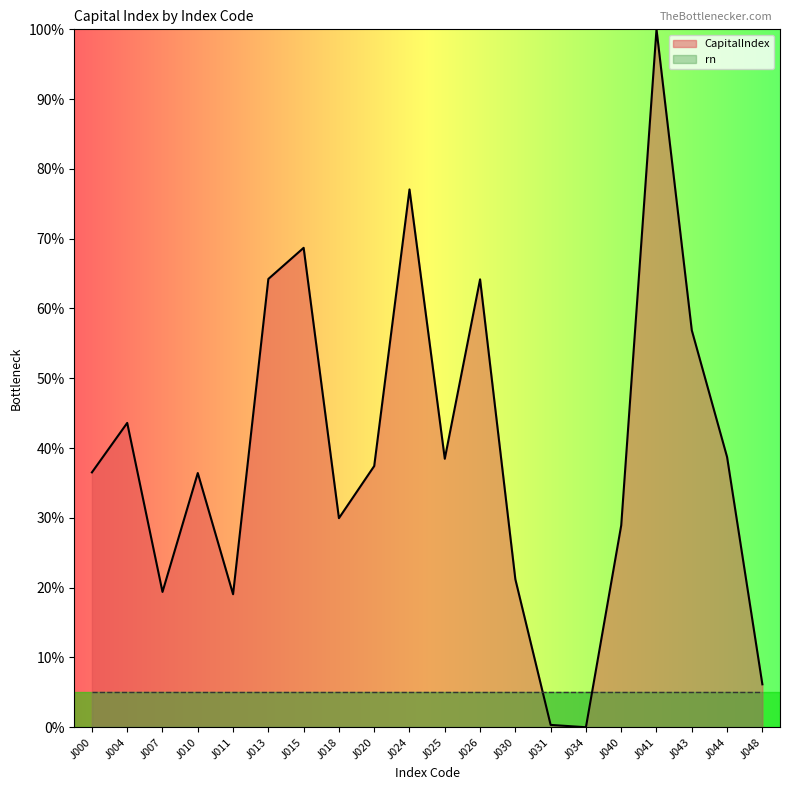

The chart shows a value of 19.1 at J011. True or false?

True